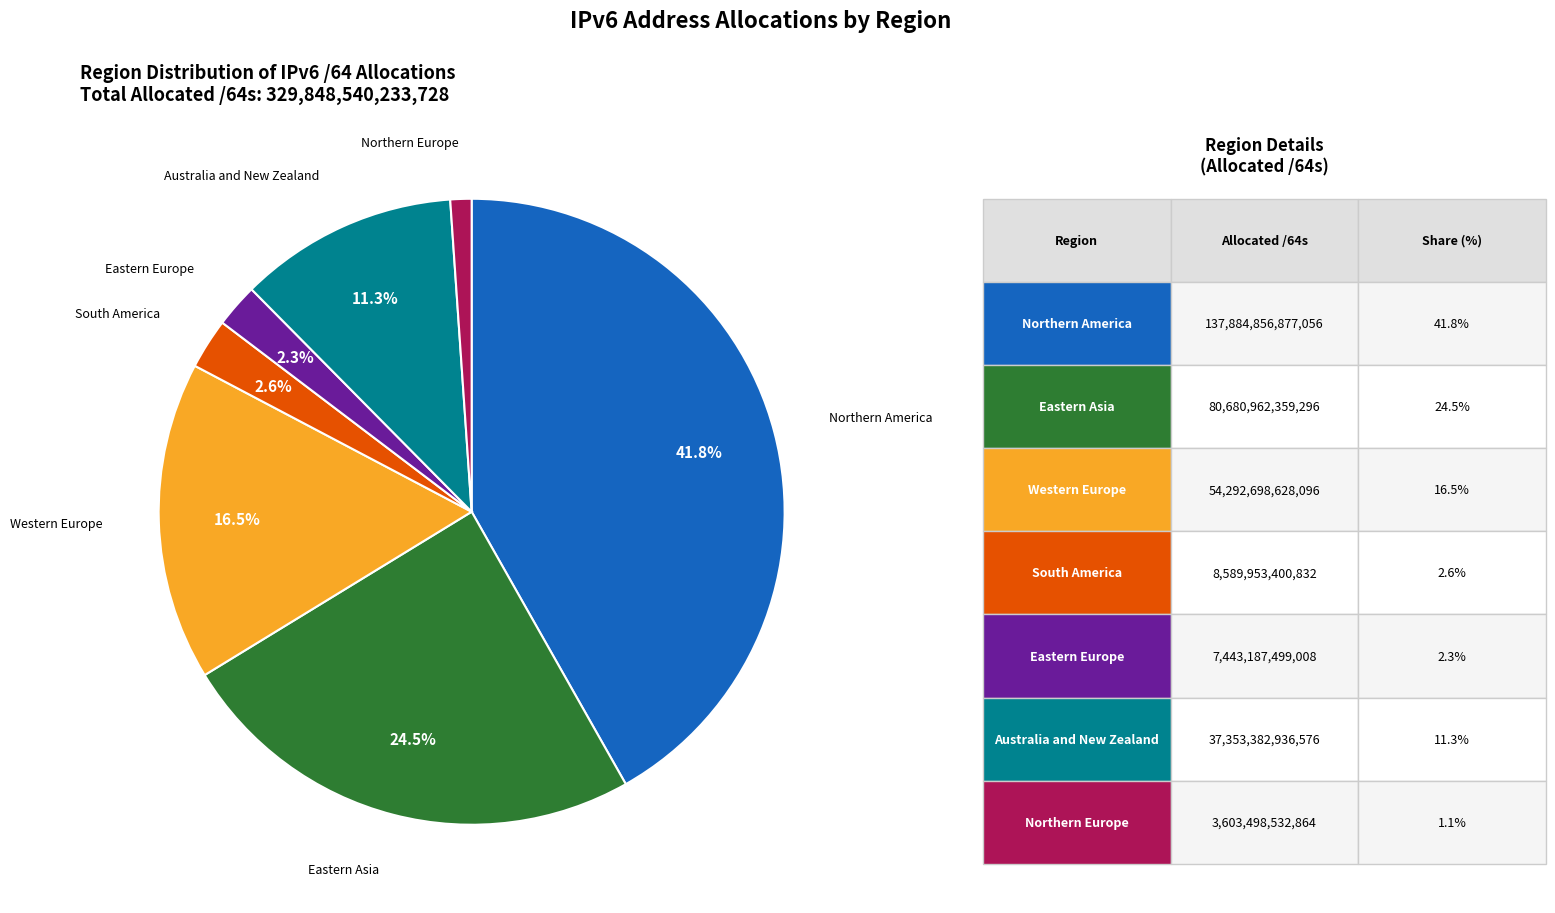

Is there a majority slice in this chart?

No